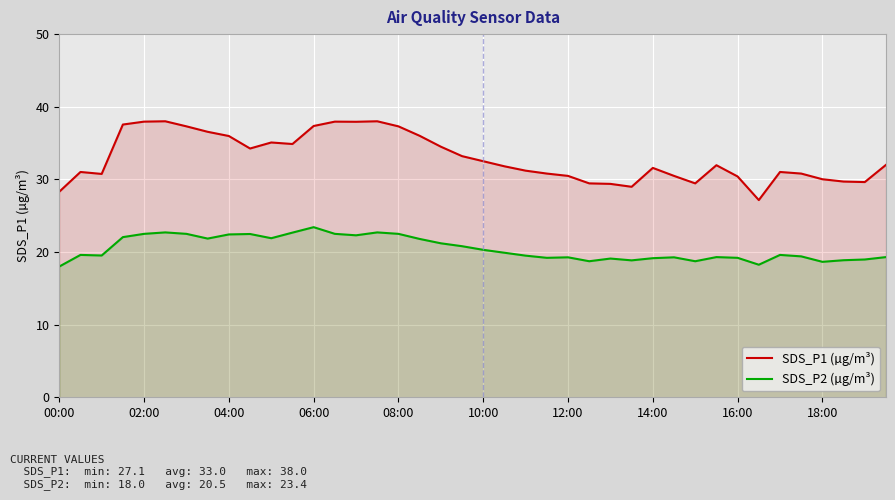

Which series has the largest total across all categories?

SDS_P1 (µg/m³)